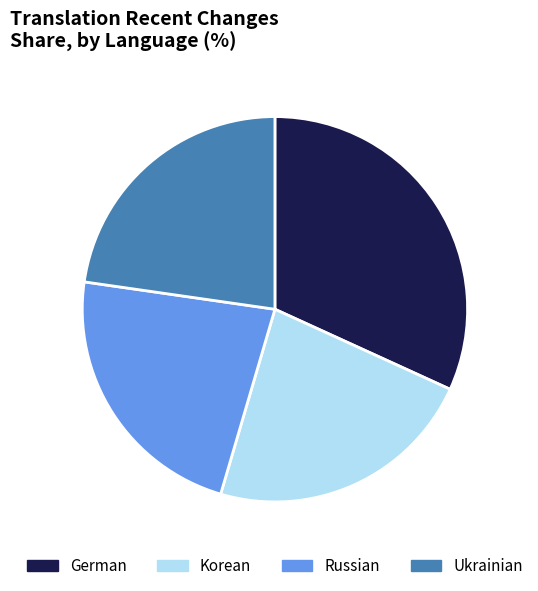

Which category has the biggest portion of the pie?

German